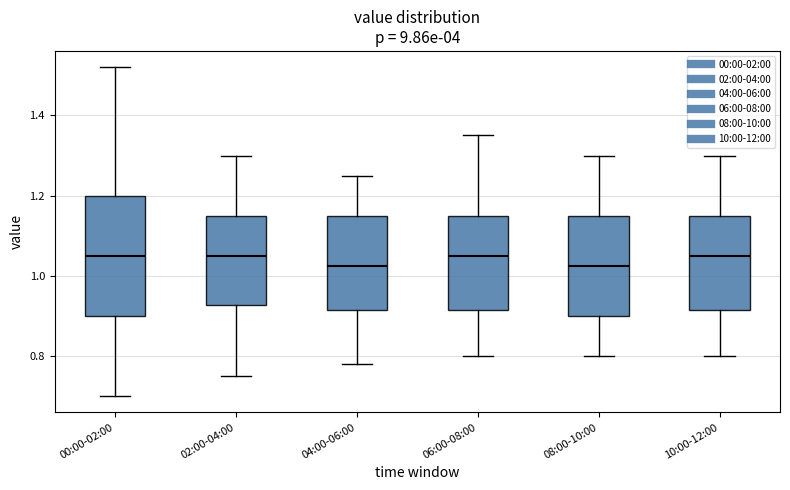

Comparing the boxes themselves (not the whiskers), which one is the tallest?

00:00-02:00